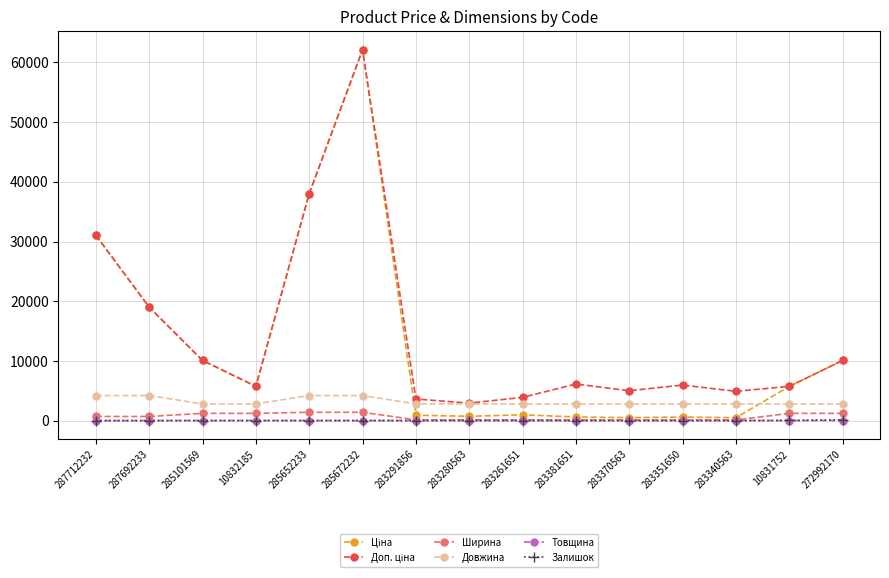

The value of Залишок at 287692233 is 0.0. True or false?

True